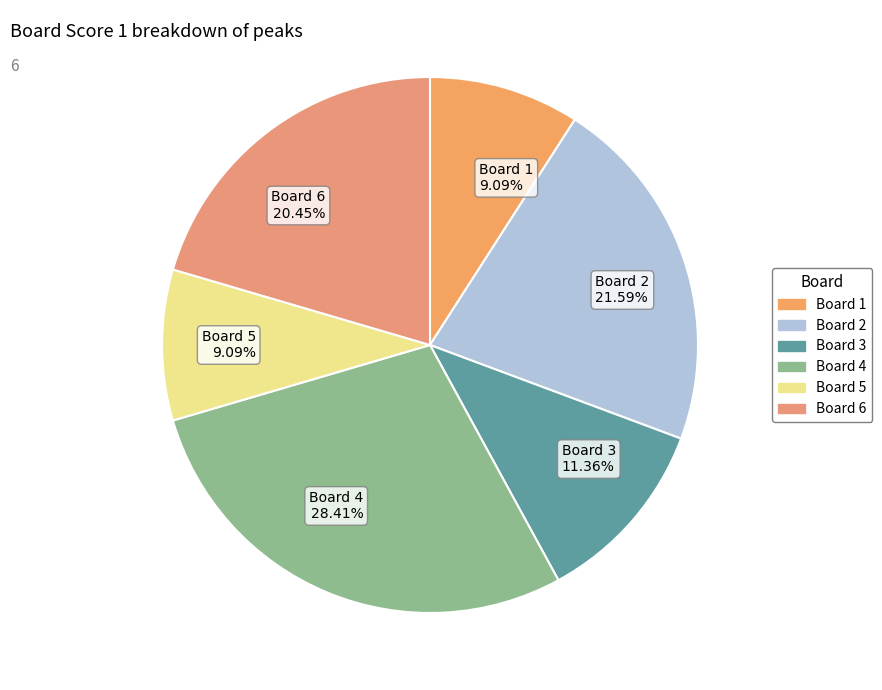

How many slices are in this pie chart?

6